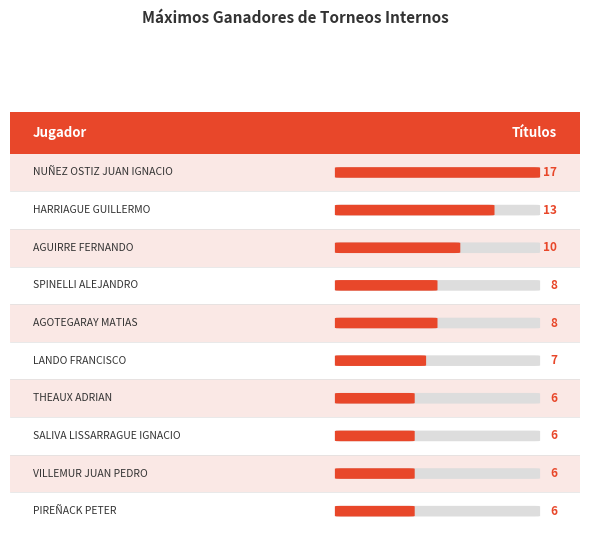

What is the difference between the values at SALIVA LISSARRAGUE IGNACIO and HARRIAGUE GUILLERMO?

7